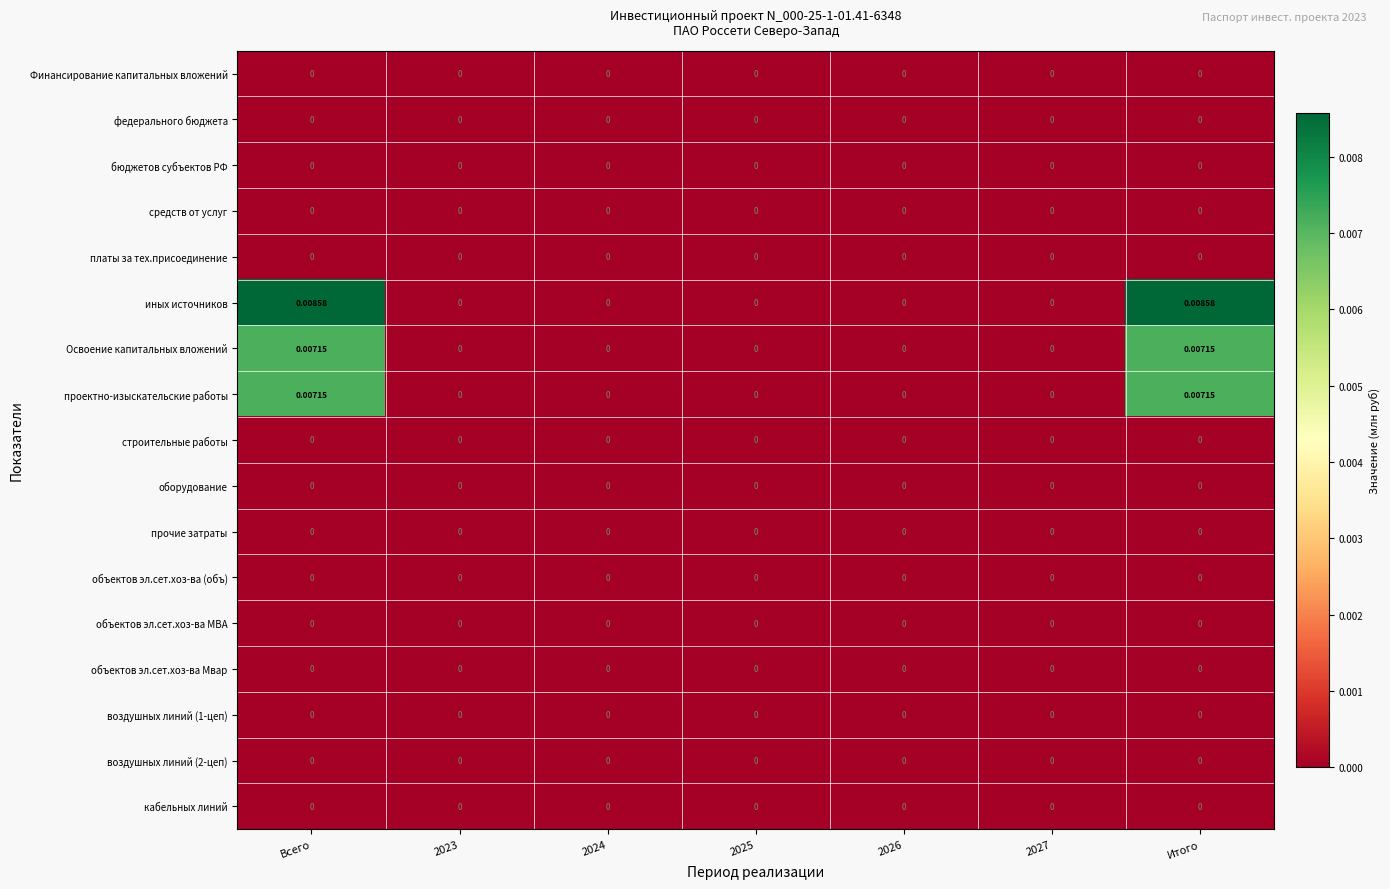

Which series has the largest total across all categories?

иных источников